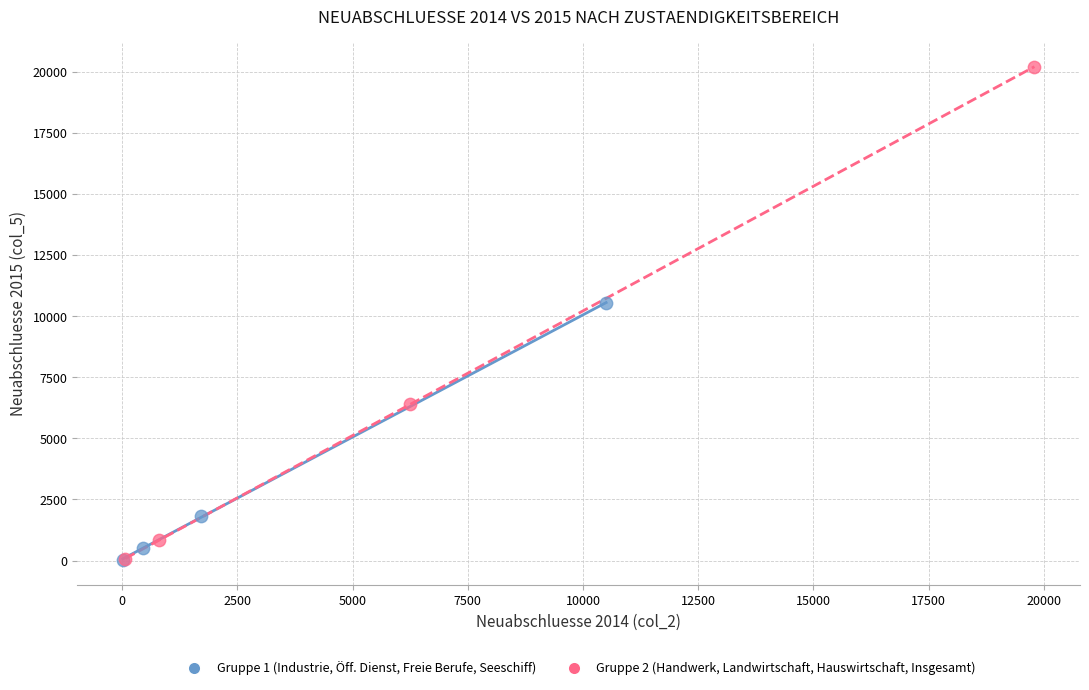

What are all the series names shown in the legend?

Gruppe 1 (Industrie, Öff. Dienst, Freie Berufe, Seeschiff), Gruppe 2 (Handwerk, Landwirtschaft, Hauswirtschaft, Insgesamt)